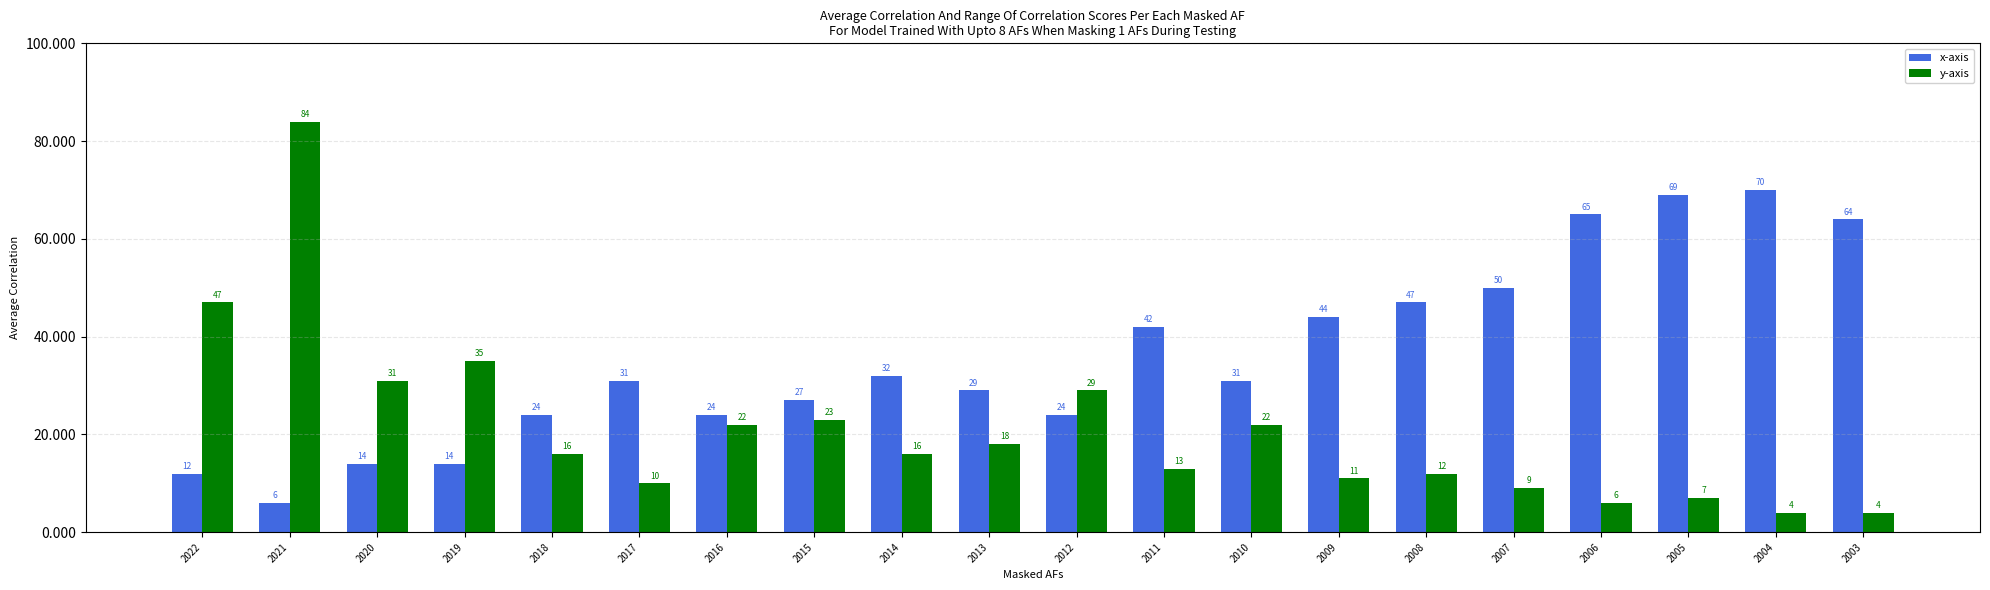

How many bars are there in each group?

2